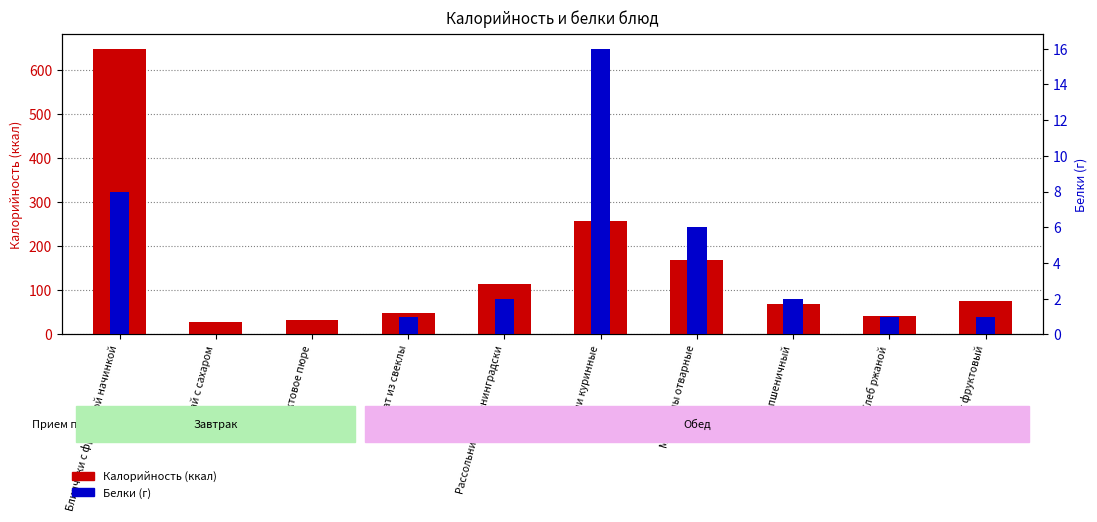

Where is Белки nearest to the value 8?

Блинчики с фруктовой начинкой